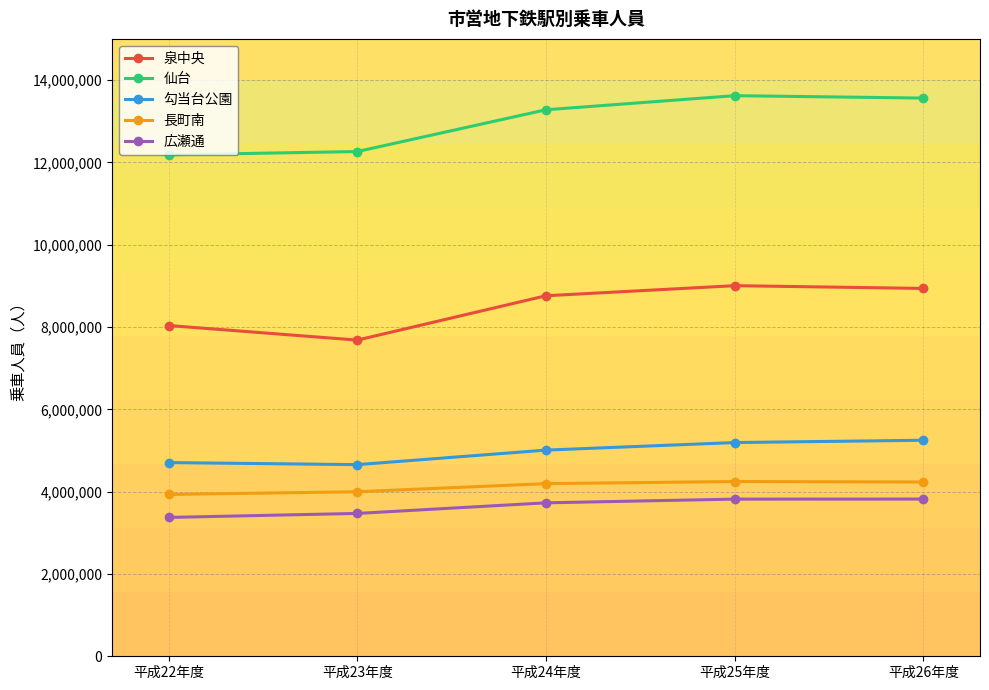

True or false: 広瀬通 and 長町南 intersect in this chart.

False